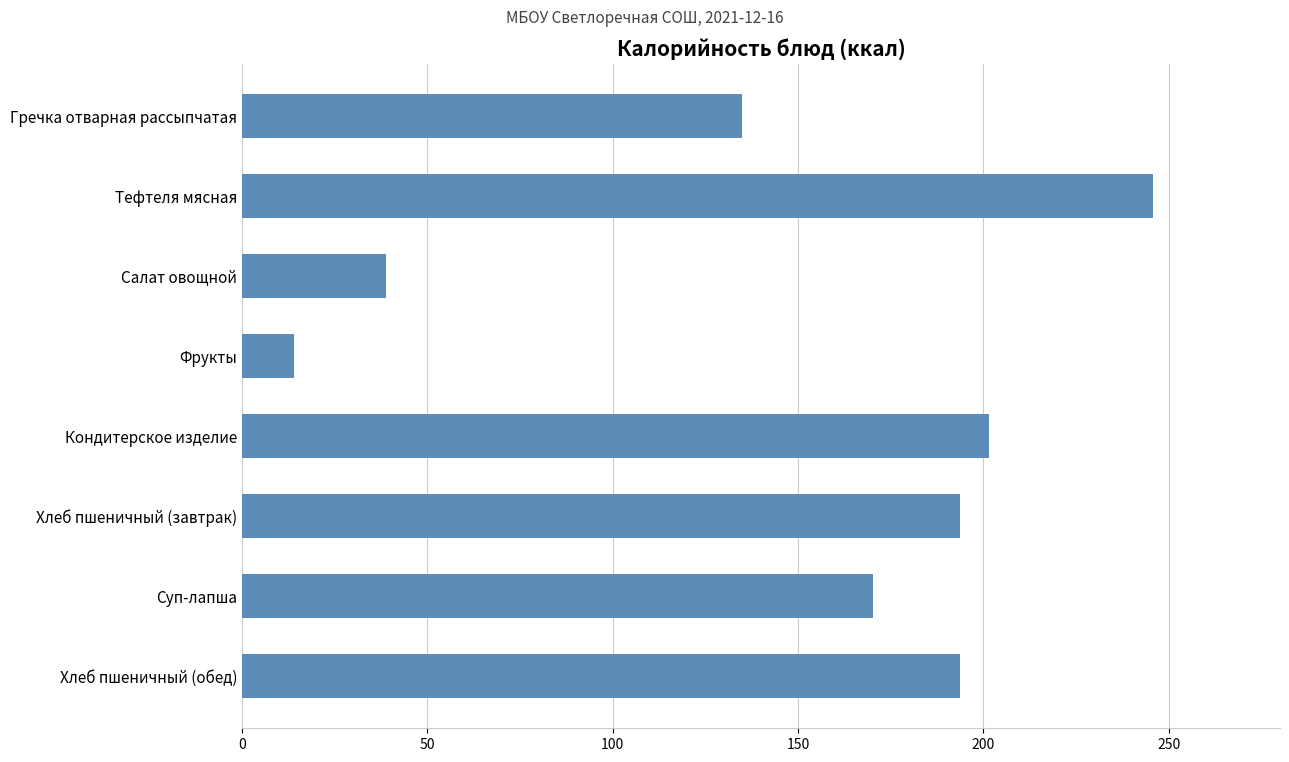

At which label is the value closest to 129?

Гречка отварная рассыпчатая